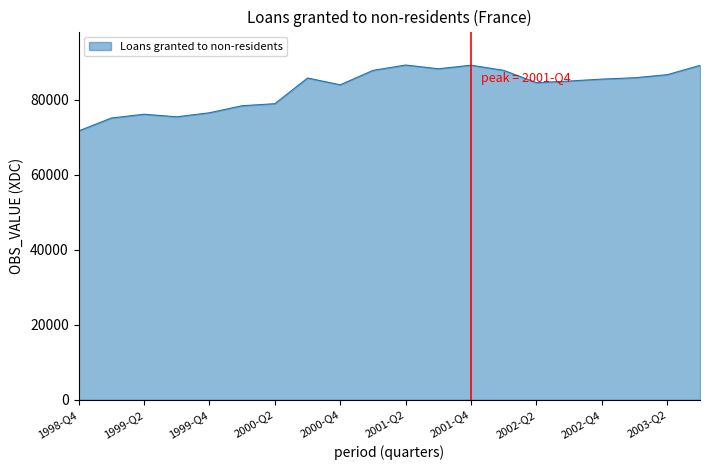

How many values are below 85482?

10